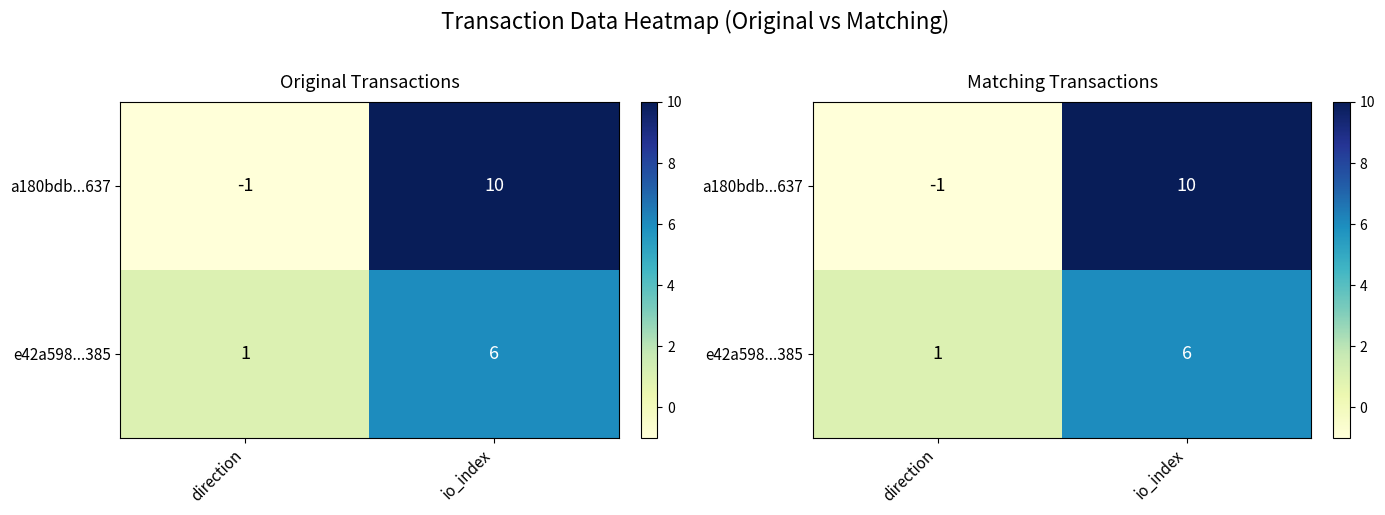

At which category does the chart reach its minimum across all series?

direction